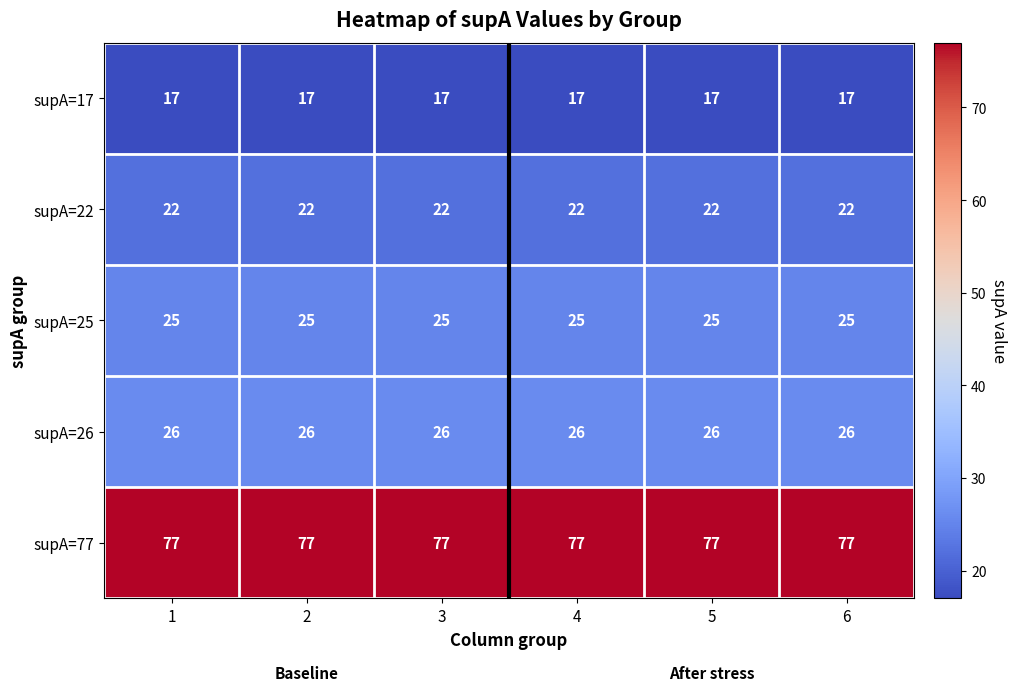

Read the supA=17 value at 1.

17